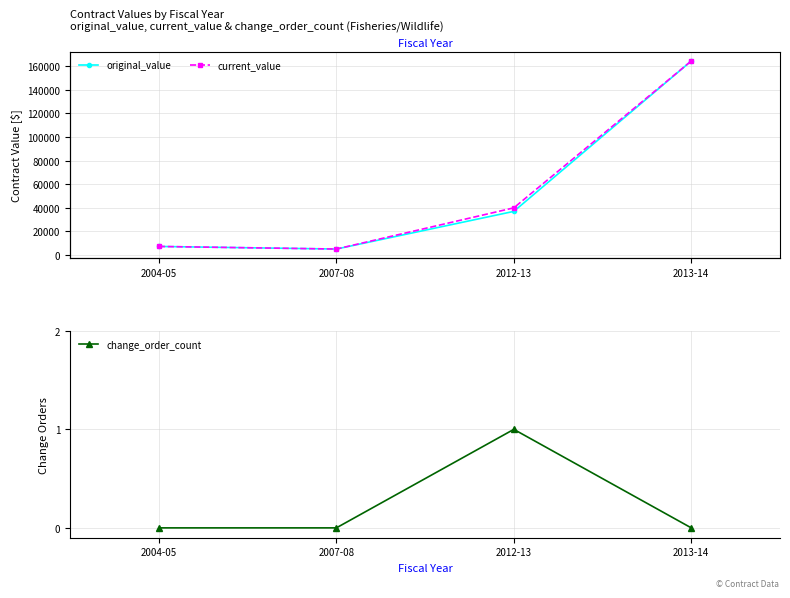

Between 2007-08 and 2013-14, which series saw the biggest shift?

original_value